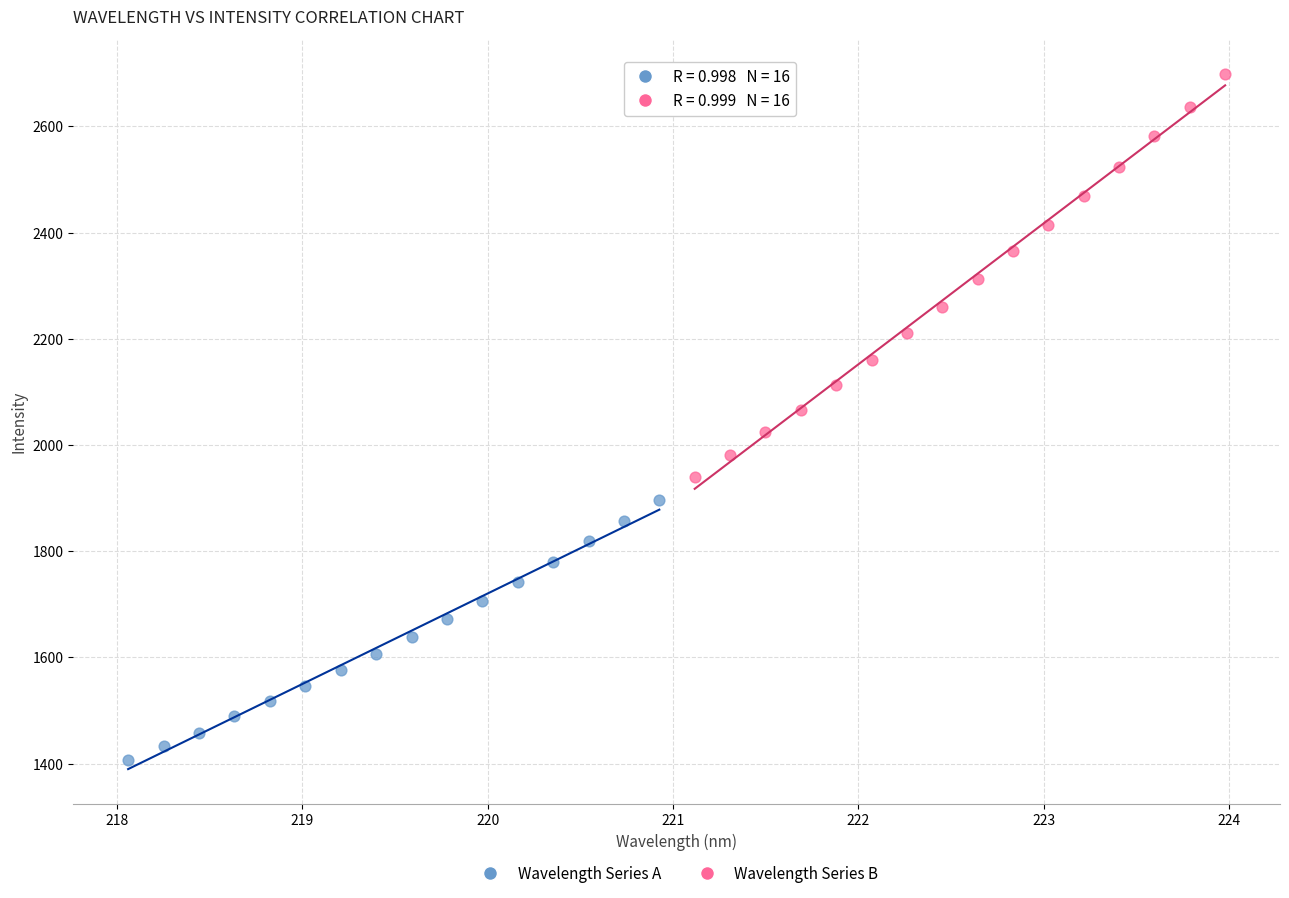

Which series reaches the minimum Y coordinate?

Wavelength Series A